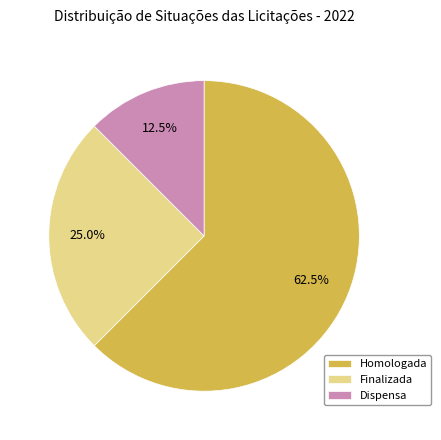

Is Homologada the majority of the pie?

Yes